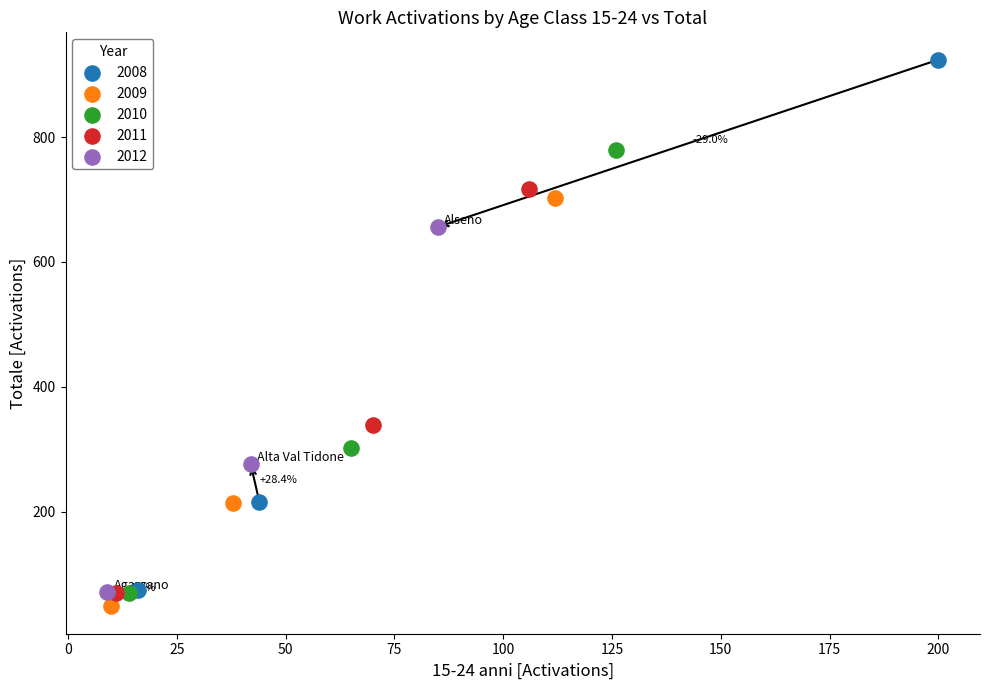

Which series has the largest Y range (max minus min)?

2008